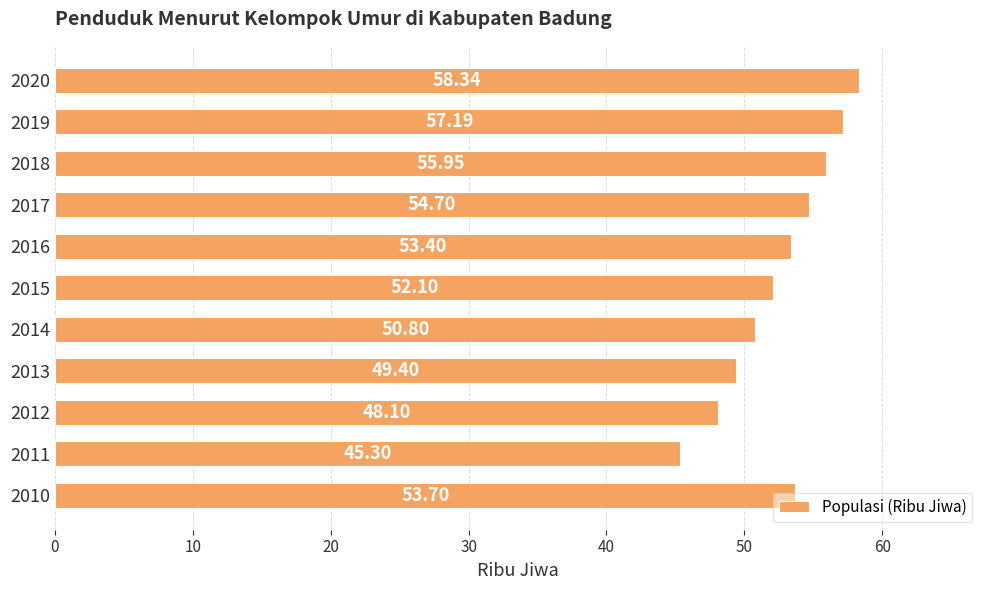

List the labels in order of value, smallest first.

2011, 2012, 2013, 2014, 2015, 2016, 2010, 2017, 2018, 2019, 2020